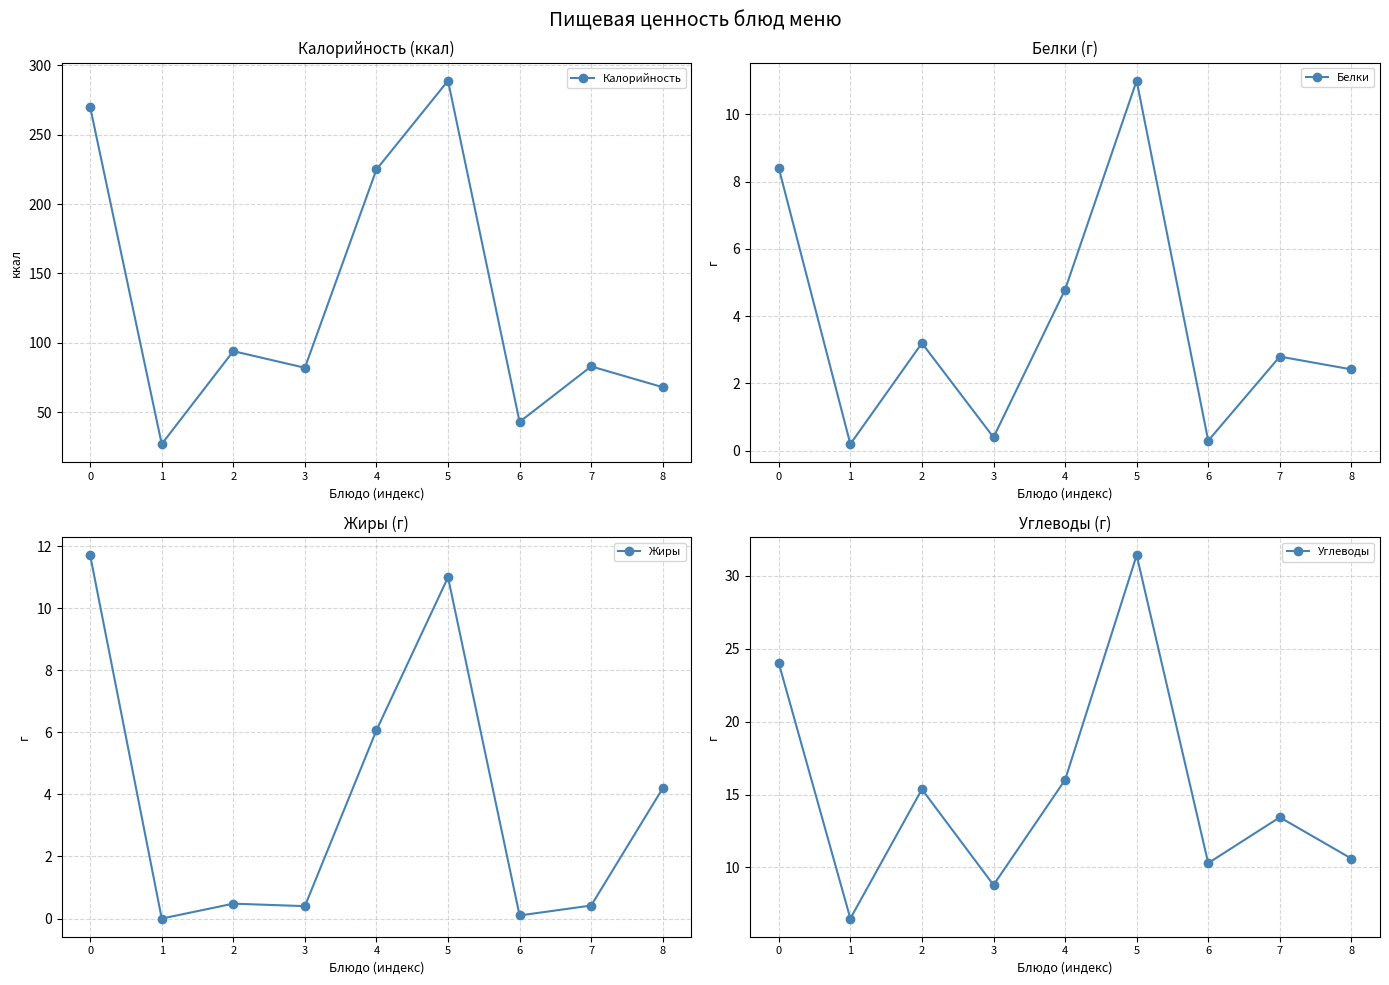

How many interior local peaks does the Жиры series have?

2